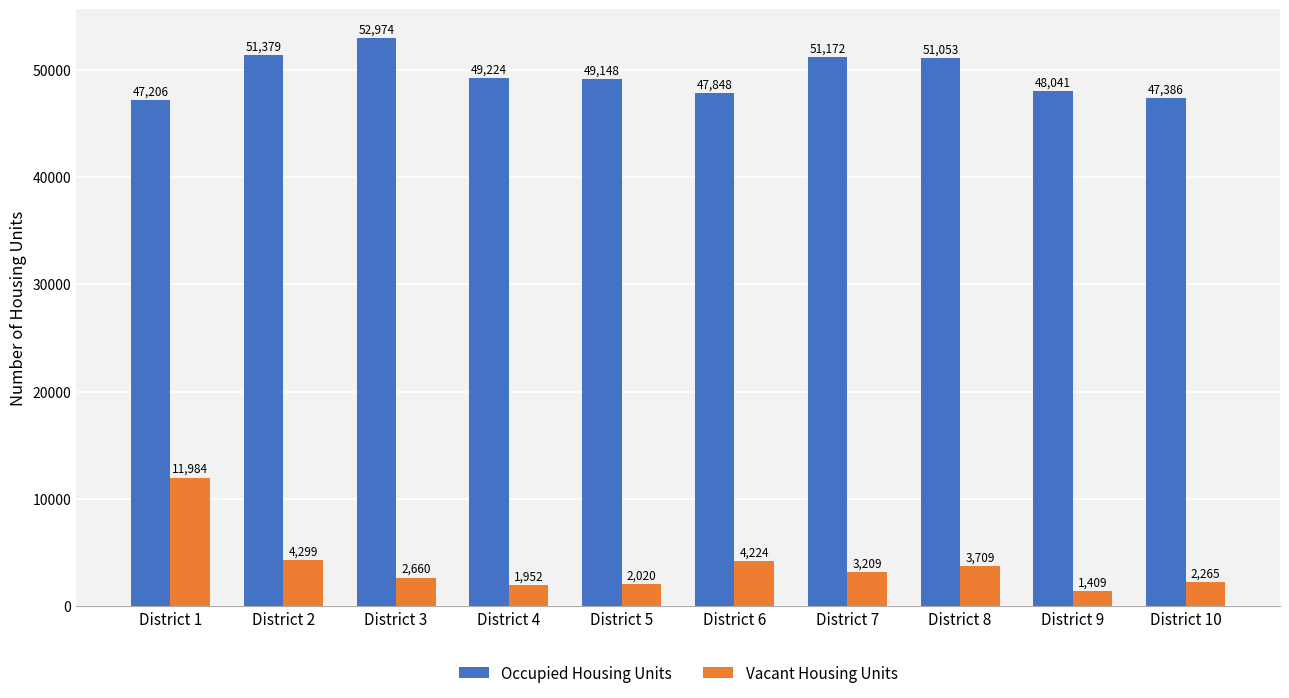

Which series has the widest spread of values?

Vacant Housing Units